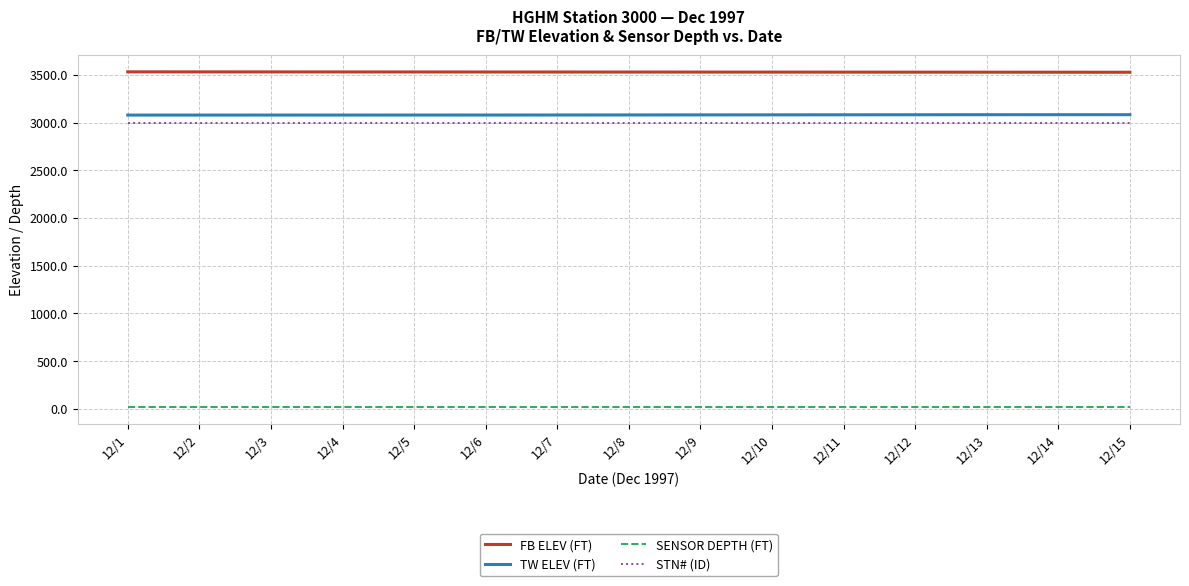

Is the value of FB ELEV (FT) at 12/6 greater than the value of SENSOR DEPTH (FT) at 12/13?

Yes